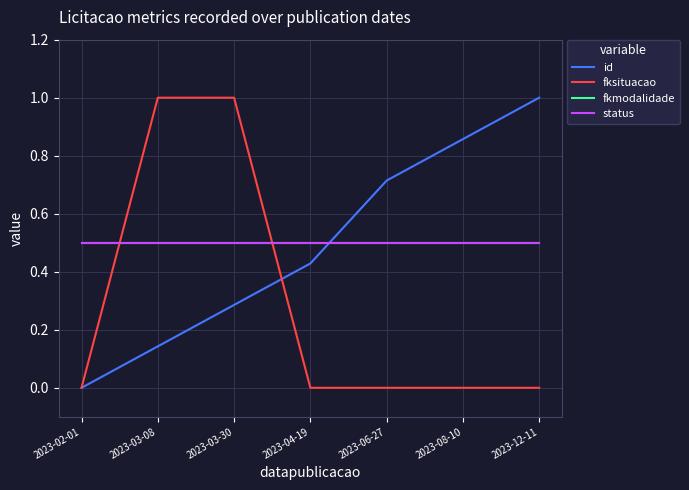

At which category is the sum across all series the highest?

2023-03-30